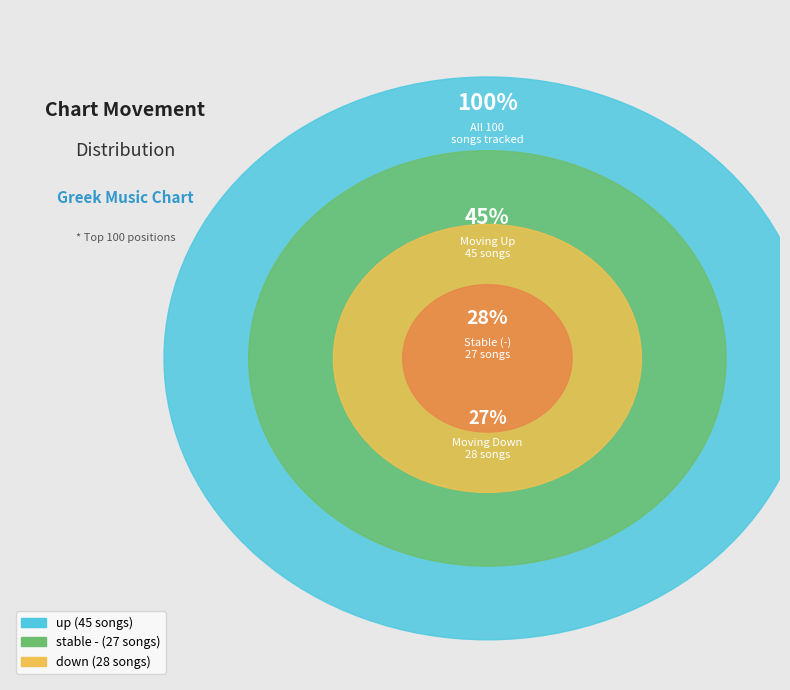

Rank the categories by value from highest to lowest.

up, down, -